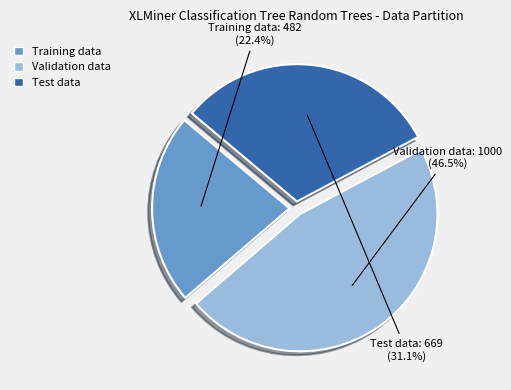

Is it true that Test data is 31% of the pie?

True